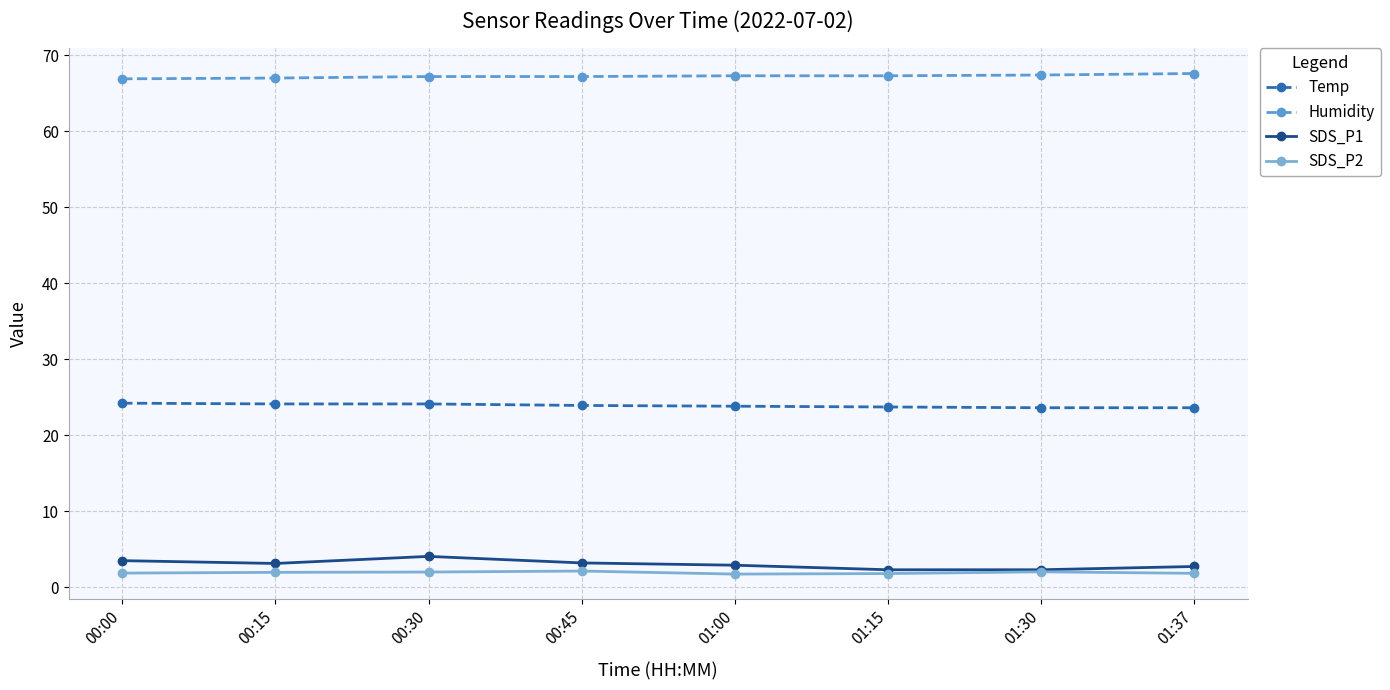

What is the average value of the Humidity series?

67.2